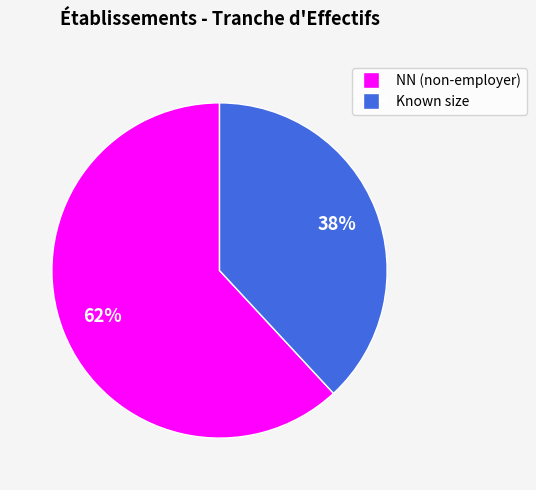

Is there any slice that represents more than half of the pie?

Yes